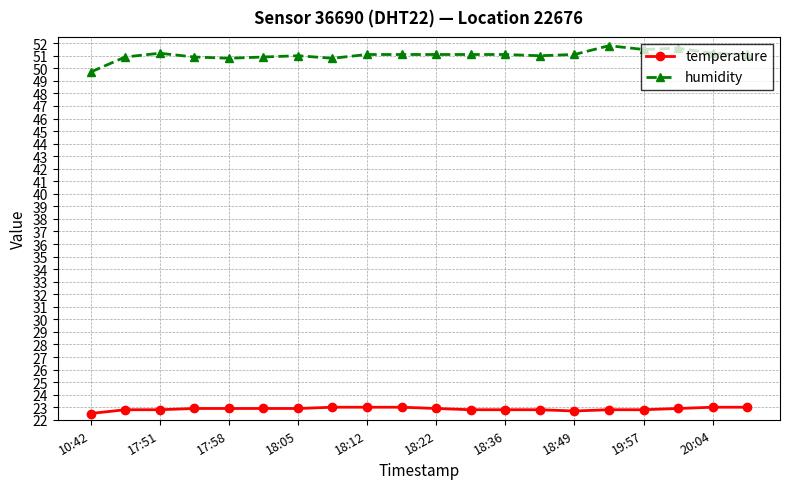

What is the value of the temperature point at the 8th from the left?

23.0